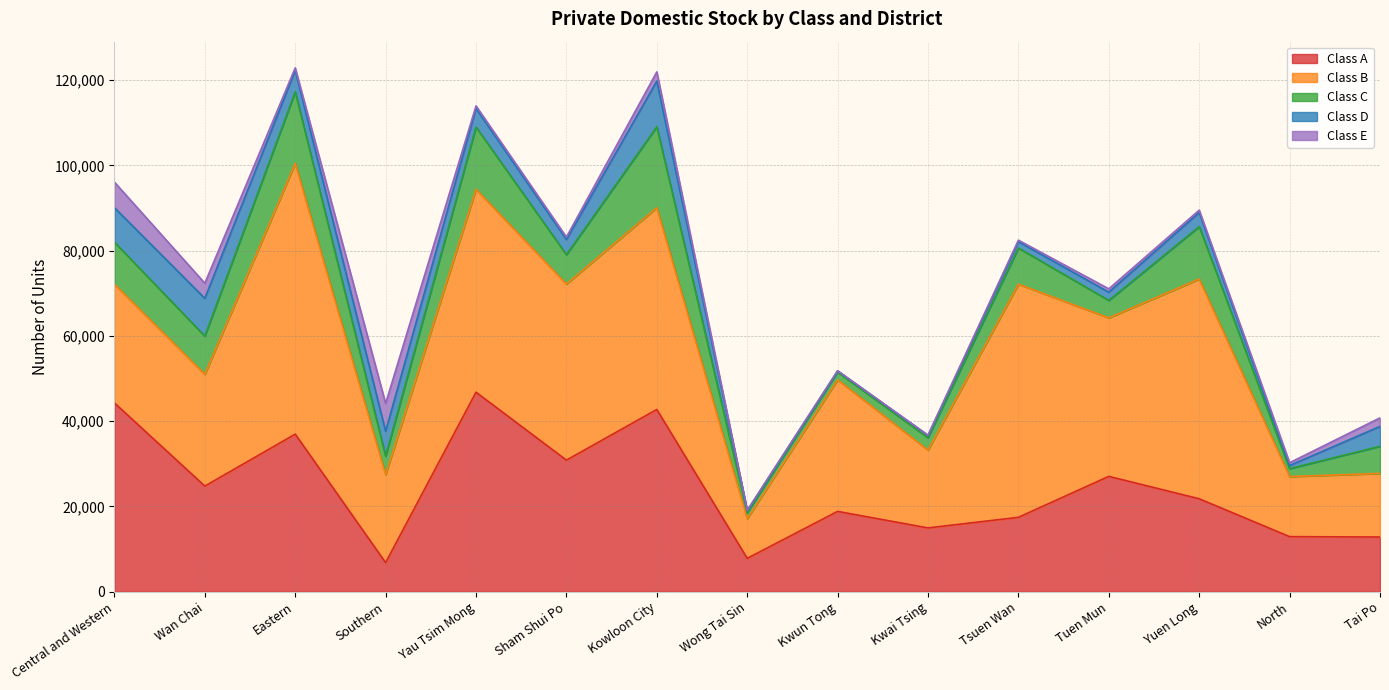

What is the sum of the Class D values at Wan Chai and Yau Tsim Mong?

13235